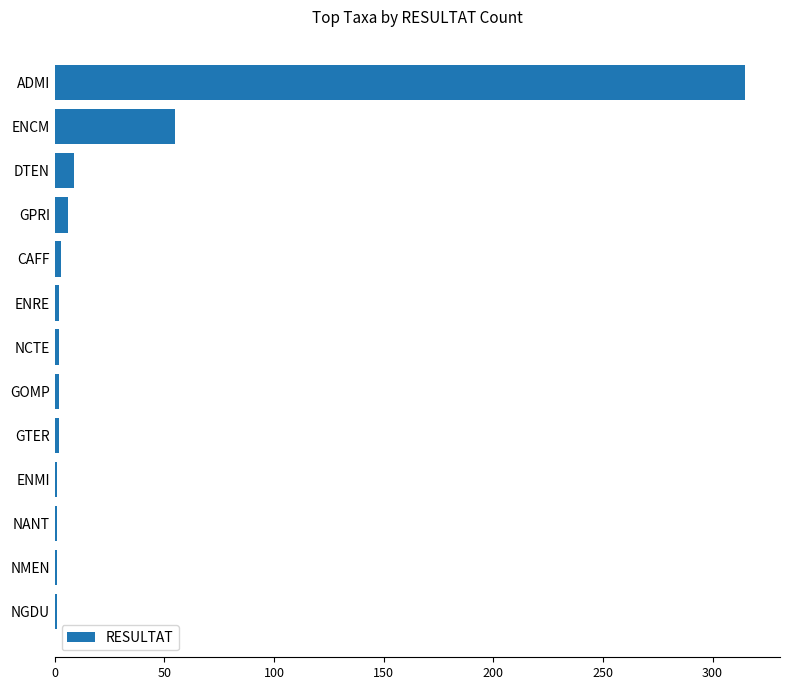

Where is the data nearest to the value 158?

ENCM